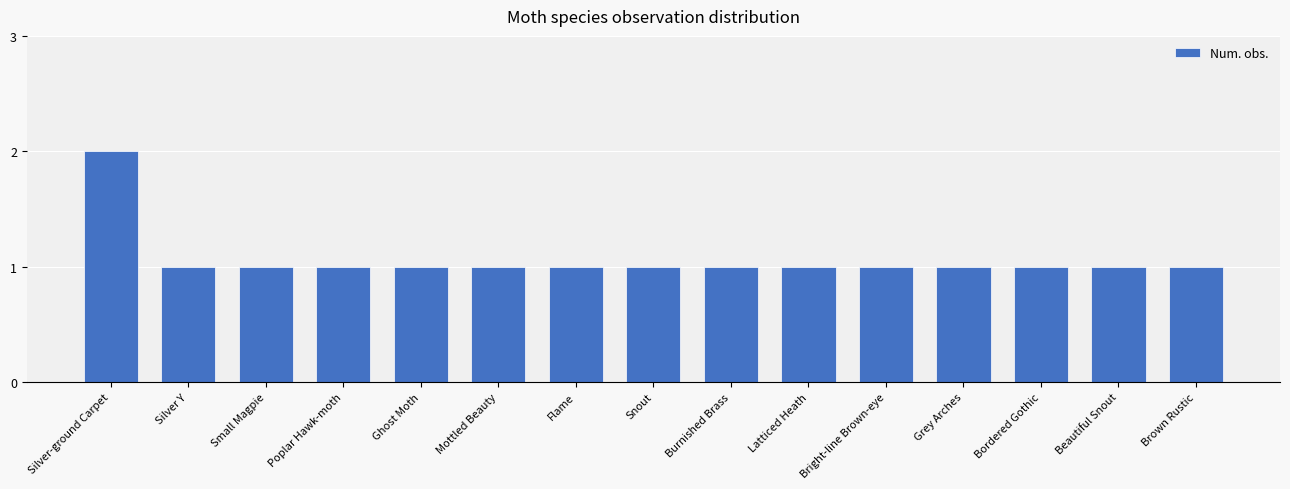

What is the ratio of the value at Small Magpie to the value at Flame?

1.0